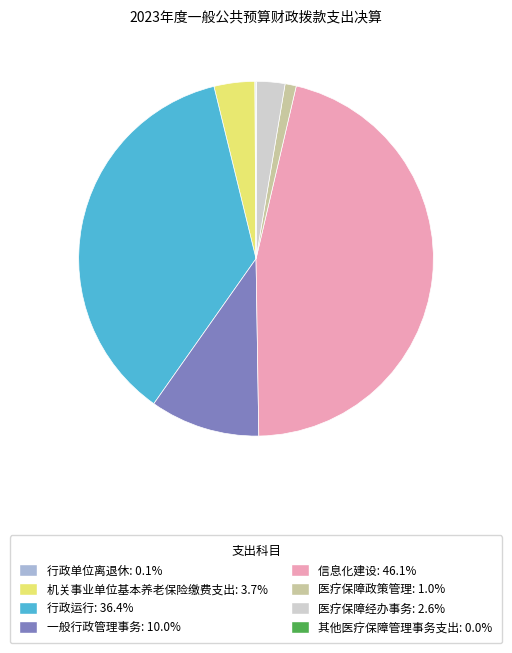

Approximately how many times larger is the value at 机关事业单位基本养老保险缴费支出: 3.7% compared to 医疗保障政策管理: 1.0%?

3.6